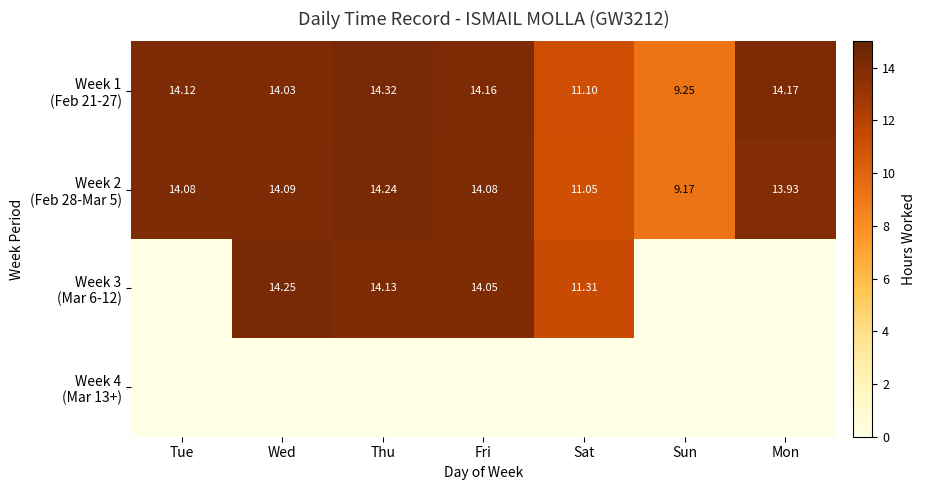

Rank the series at Sat from highest to lowest value.

Week 3 (Mar 6-12), Week 1 (Feb 21-27), Week 2 (Feb 28-Mar 5), Week 4 (Mar 13+)